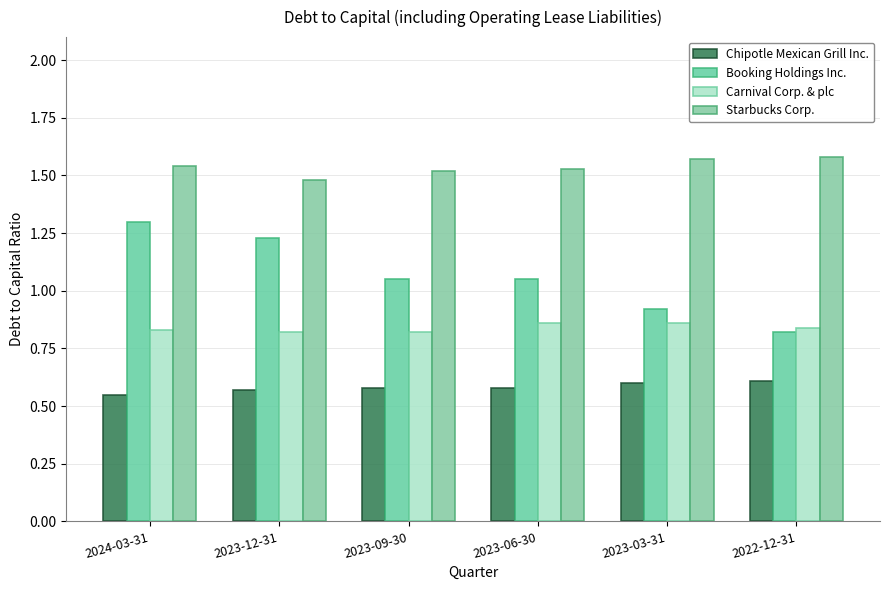

Which series has the largest range (max minus min)?

Booking Holdings Inc.